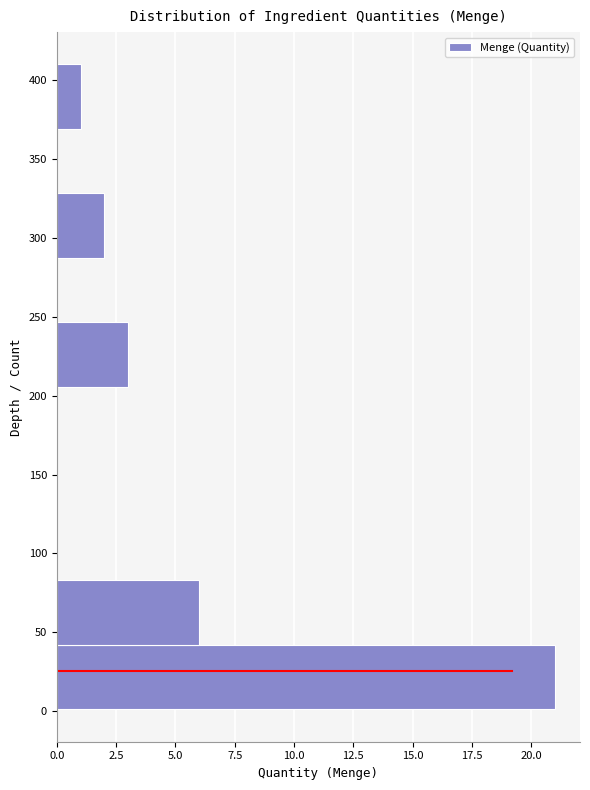

Reading bottom to top, transcribe this chart: for each bar, give the range it covers on the y-axis and its length. Neither the bar edges nor the lengths are printed on the chart, so give them approximately, as read against the axes.

0 to 40: 21
40 to 85: 6
85 to 125: 0
125 to 165: 0
165 to 205: 0
205 to 245: 3
245 to 285: 0
285 to 330: 2
330 to 370: 0
370 to 410: 1